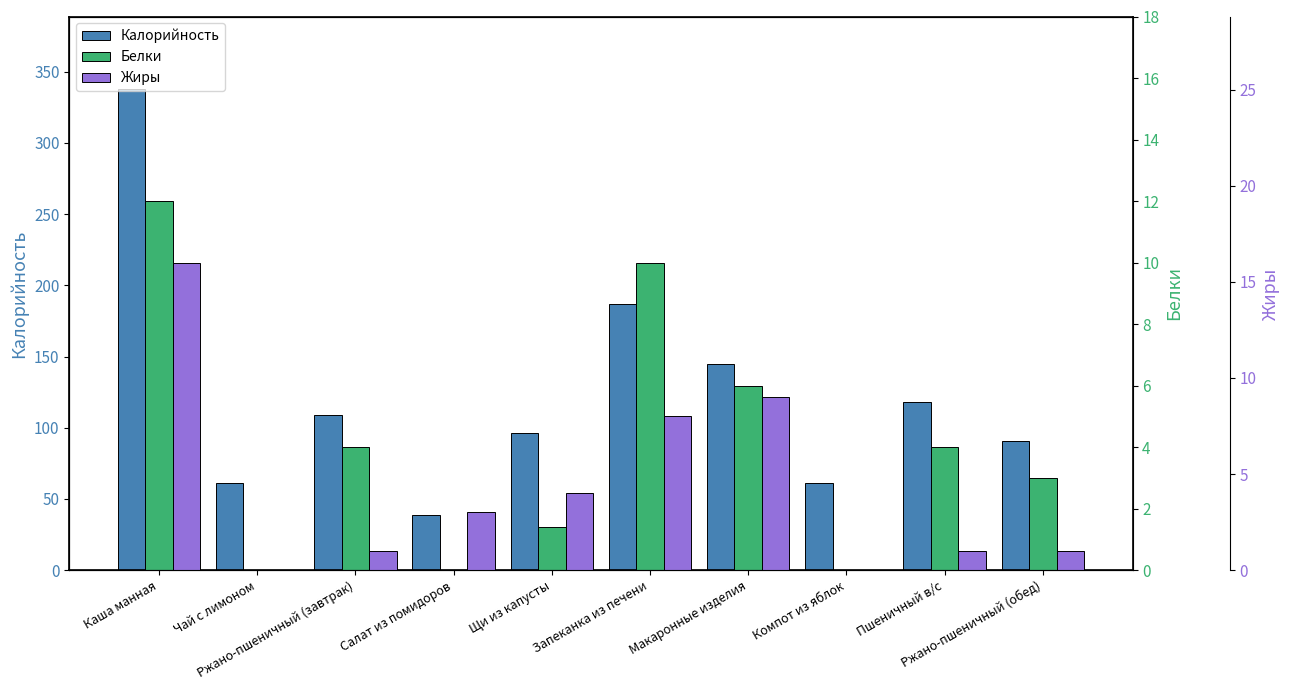

What is the label of the 10th bar from the left?

Ржано-пшеничный (обед)